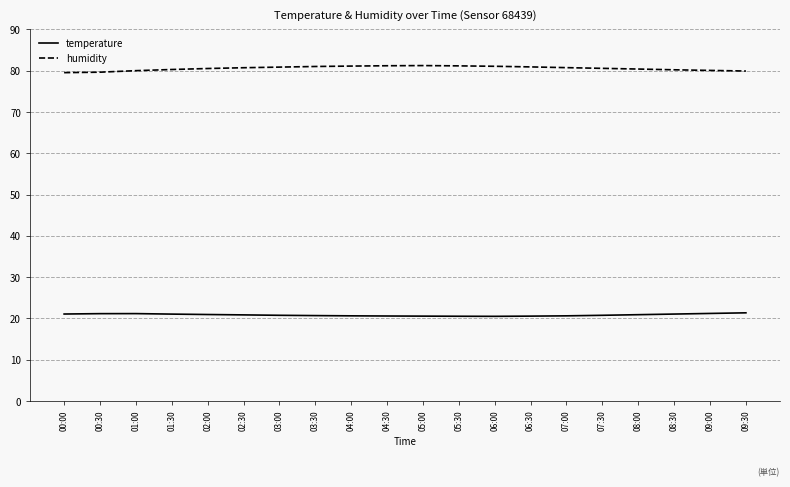

What is the greatest value displayed?

81.2